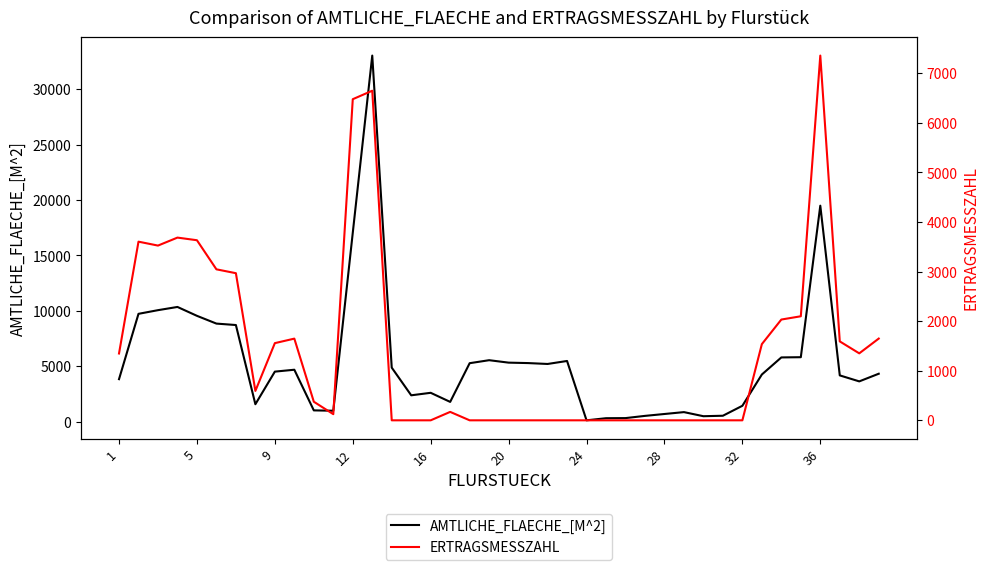

The value of AMTLICHE_FLAECHE_[M^2] at 16 is 4682. True or false?

False